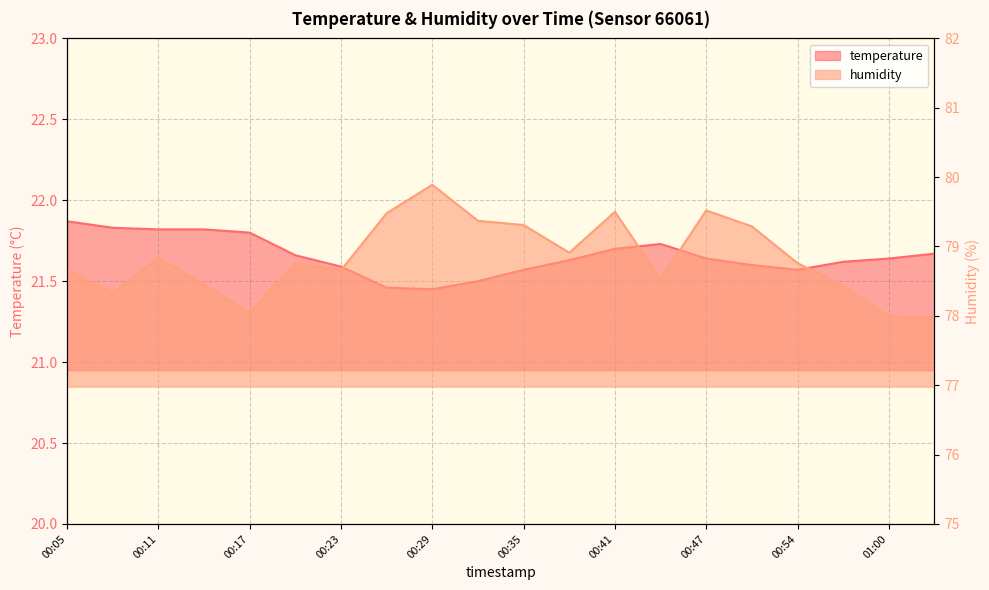

The temperature series shows 21.6 at 00:57. True or false?

True